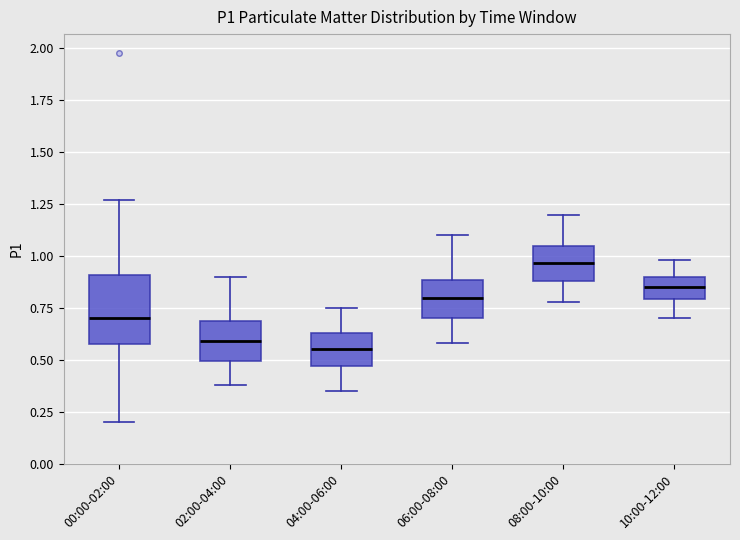

Reading left to right, read every box against the y-axis: the position of its median line, the range the box covers, and the ends of its whiskers. The values are not printed on the chart, so give them approximately, as read against the axis.

00:00-02:00: median 0.70, box 0.60 to 0.90, whiskers 0.20 to 1.25
02:00-04:00: median 0.60, box 0.50 to 0.70, whiskers 0.40 to 0.90
04:00-06:00: median 0.55, box 0.45 to 0.65, whiskers 0.35 to 0.75
06:00-08:00: median 0.80, box 0.70 to 0.90, whiskers 0.60 to 1.10
08:00-10:00: median 0.95, box 0.90 to 1.05, whiskers 0.80 to 1.20
10:00-12:00: median 0.85, box 0.80 to 0.90, whiskers 0.70 to 1.00